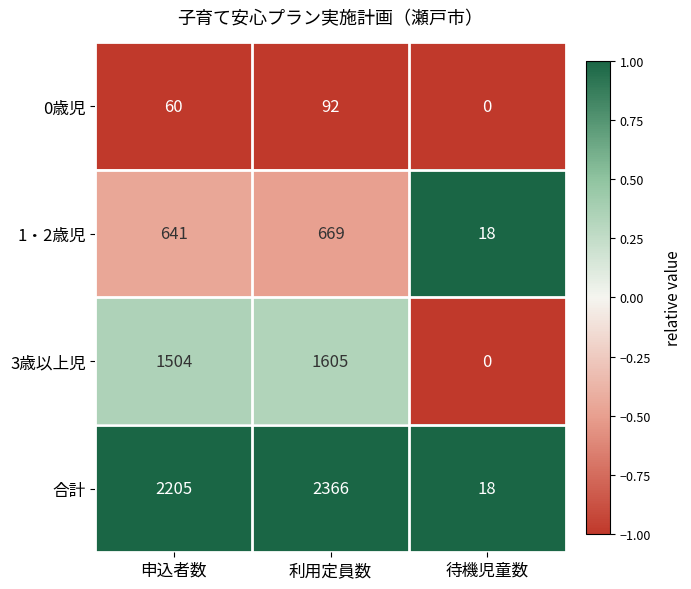

The value of 0歳児 at 申込者数 is 32. True or false?

False